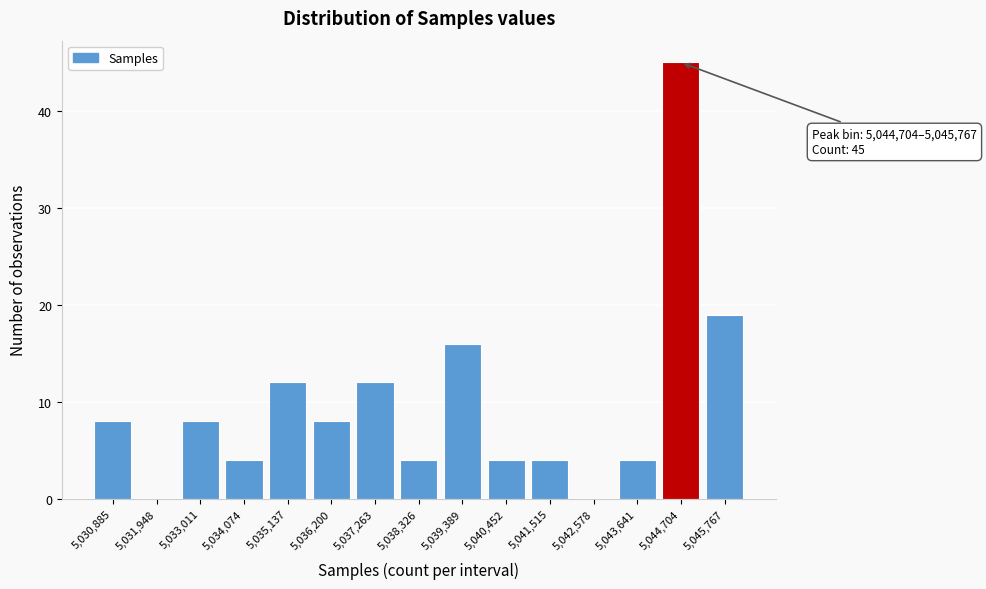

Reading left to right, transcribe all the data shown in this chart.

5,030,885=8	5,031,948=0	5,033,011=8	5,034,074=4	5,035,137=12	5,036,200=8	5,037,263=12	5,038,326=4	5,039,389=16	5,040,452=4	5,041,515=4	5,042,578=0	5,043,641=4	5,044,704=45	5,045,767=19